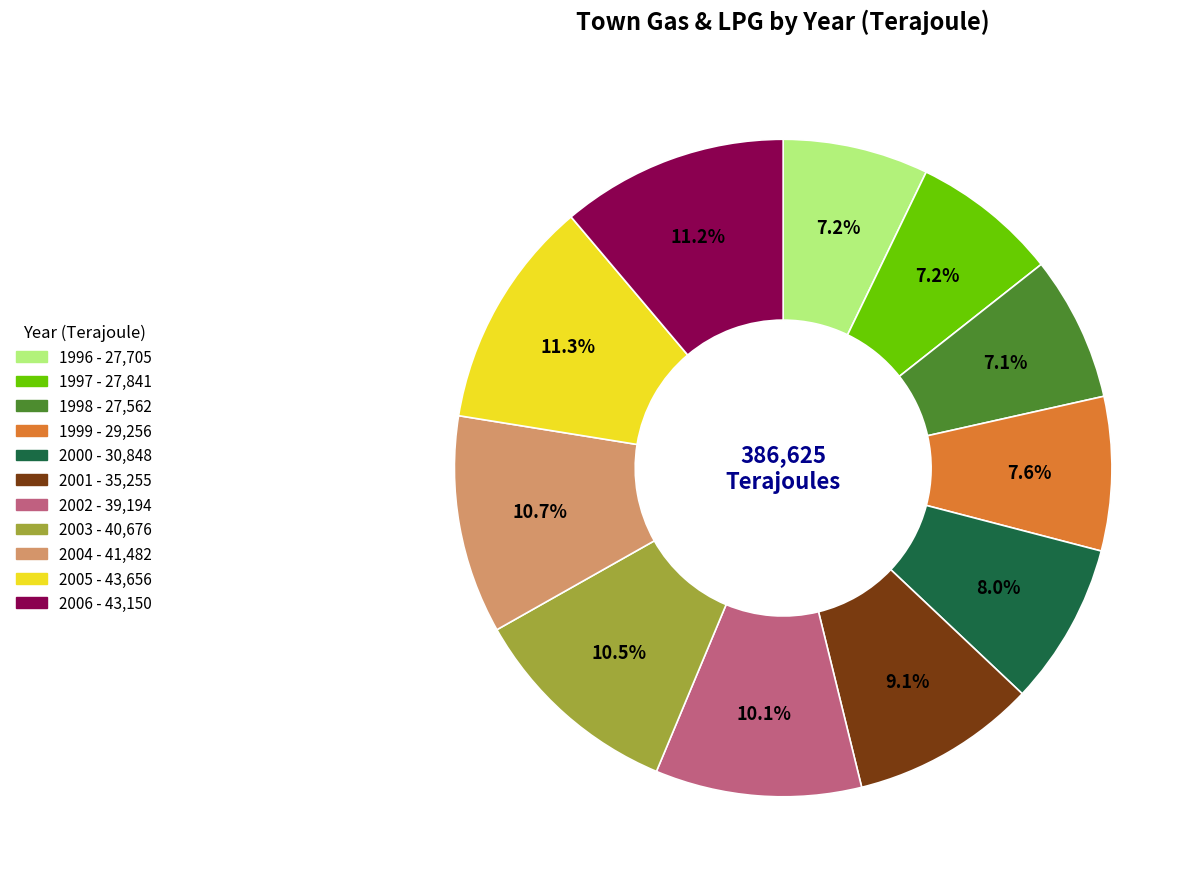

How many segments does this pie chart have?

11